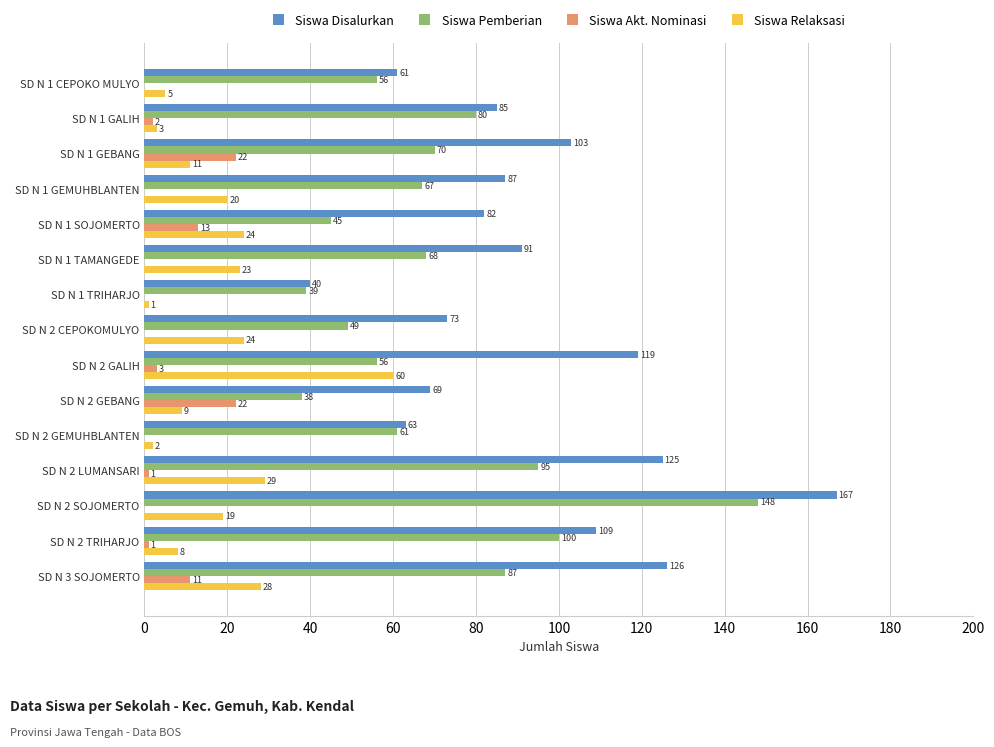

What is the sum of all Siswa Relaksasi values?

266